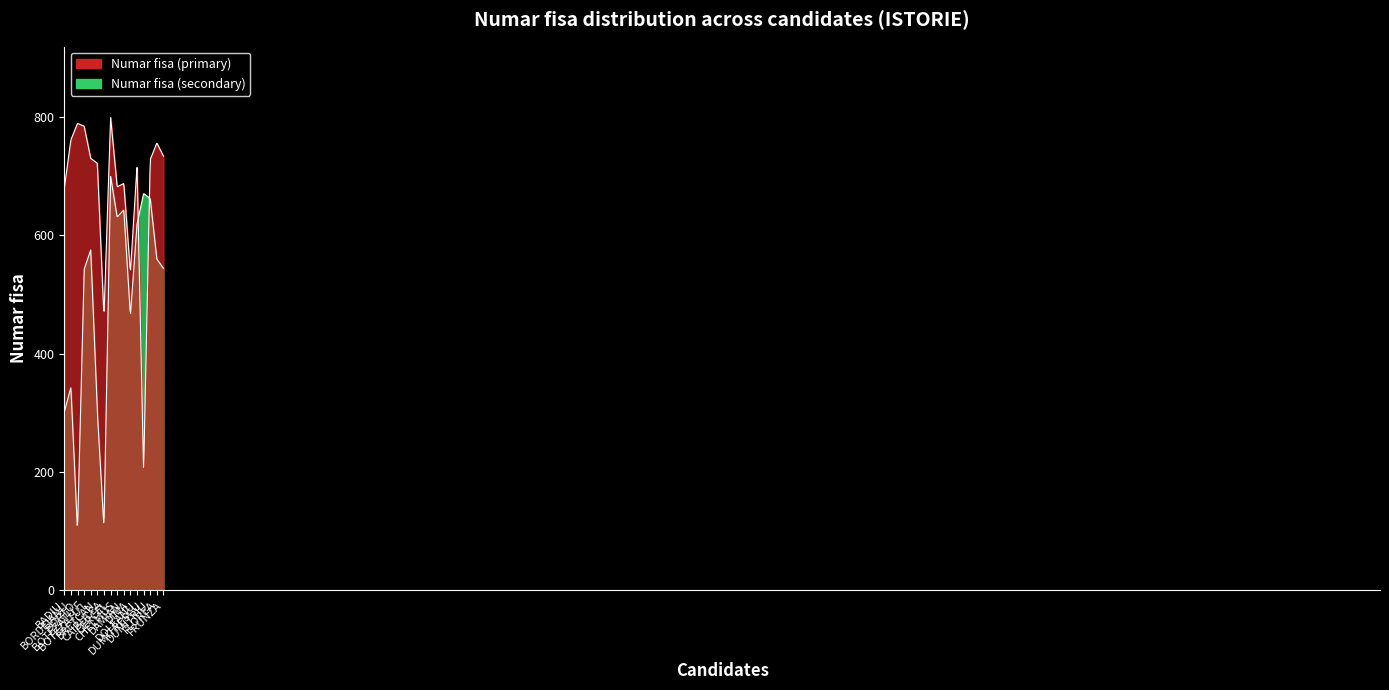

Which label corresponds to the smallest value in the chart?

DUMITRESCU